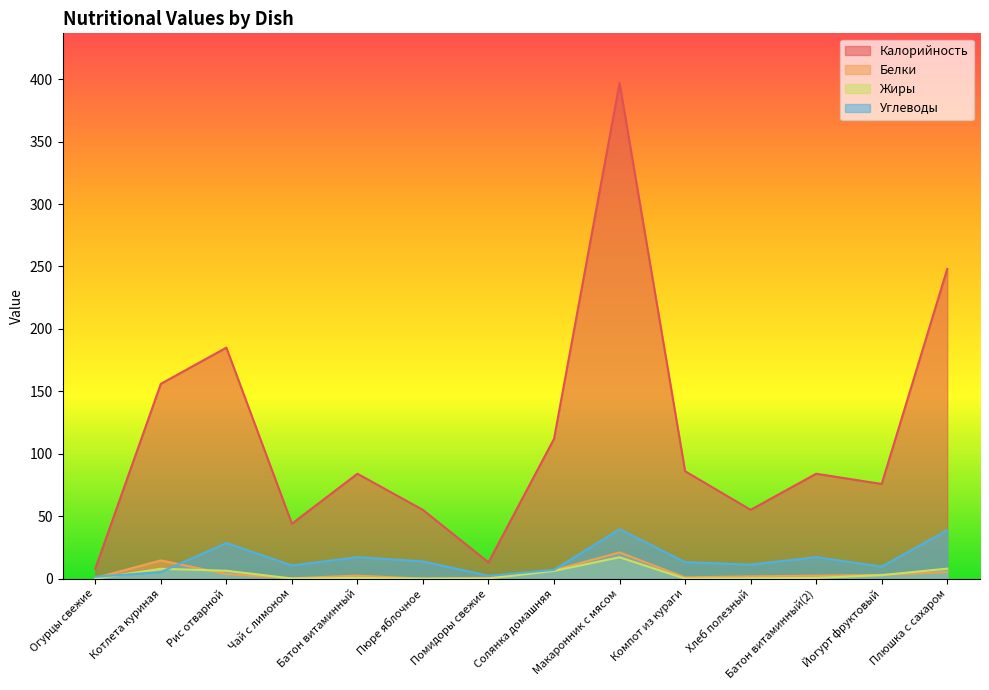

What is the label of the 13th point from the right?

Котлета куриная